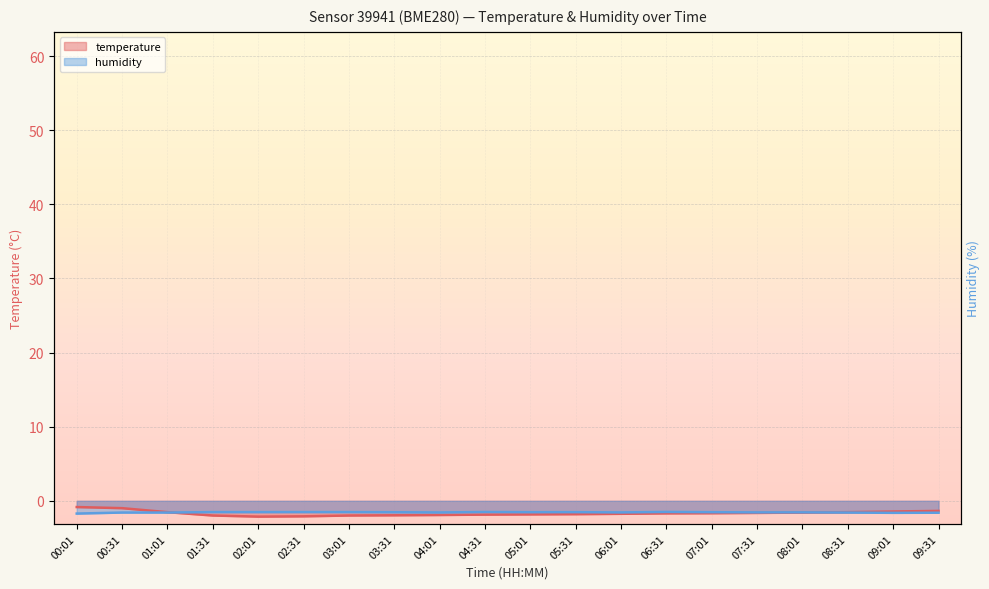

Rank the series by their maximum value, from lowest to highest.

humidity, temperature